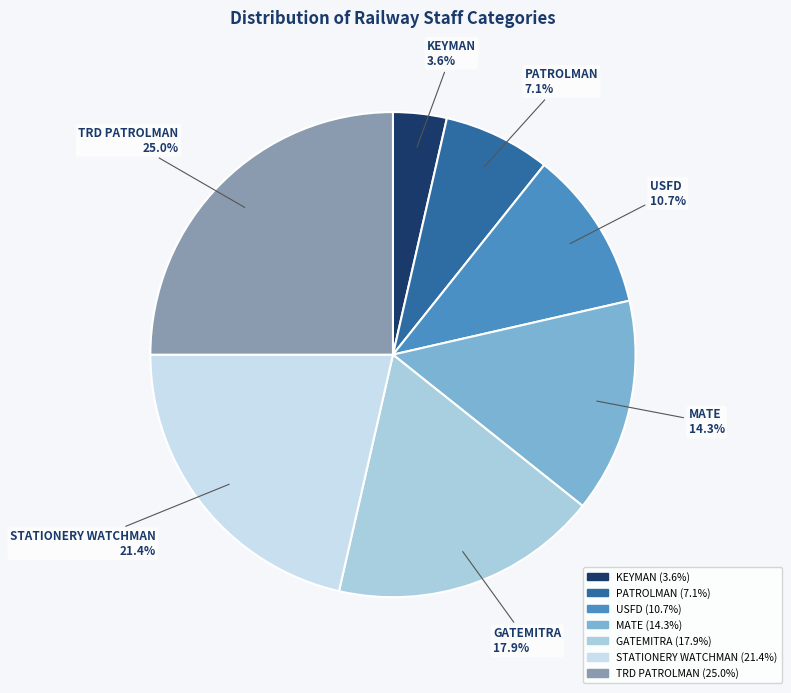

Count the number of slices in the pie.

7